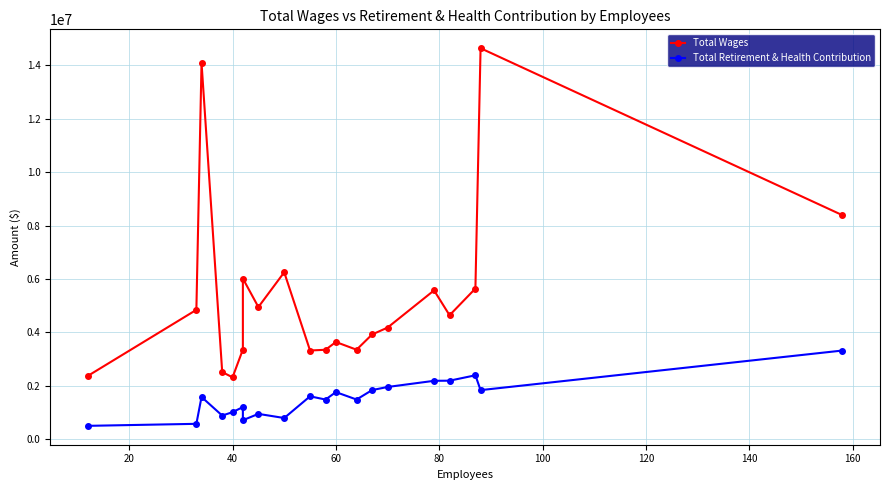

True or false: Total Retirement & Health Contribution has a value of 1161020 at 120.

False